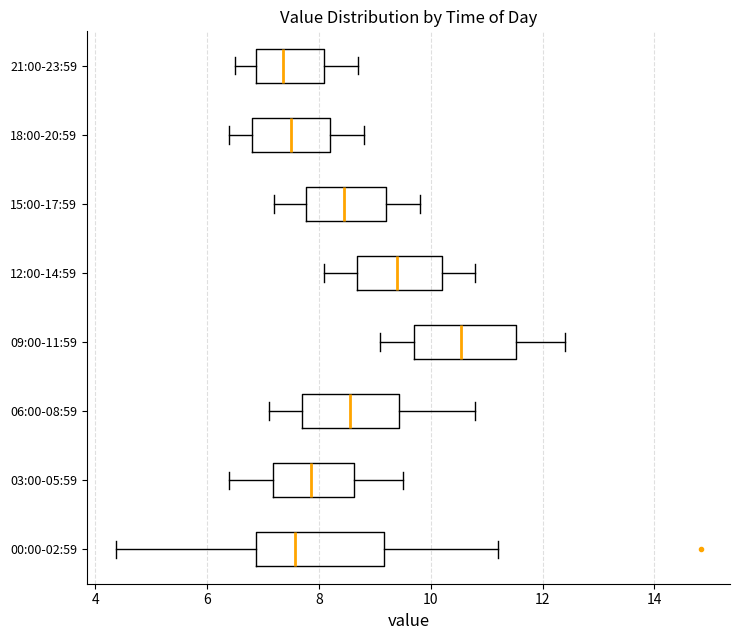

Where does the median line of the box for 00:00-02:59 sit on the x-axis? The values are not printed on the chart, so give them approximately, as read against the axis.

7.6